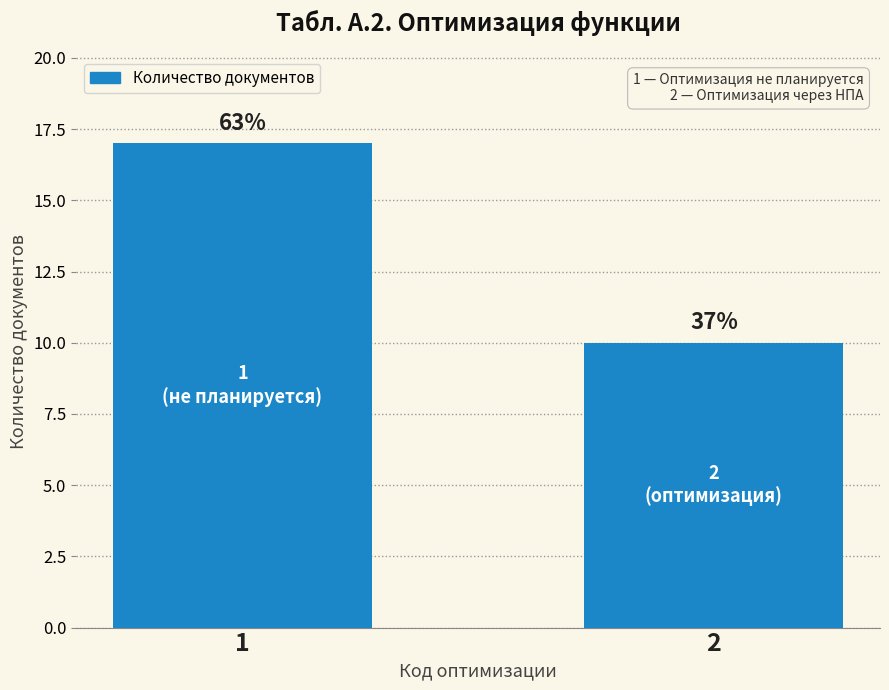

What is the average value?

14